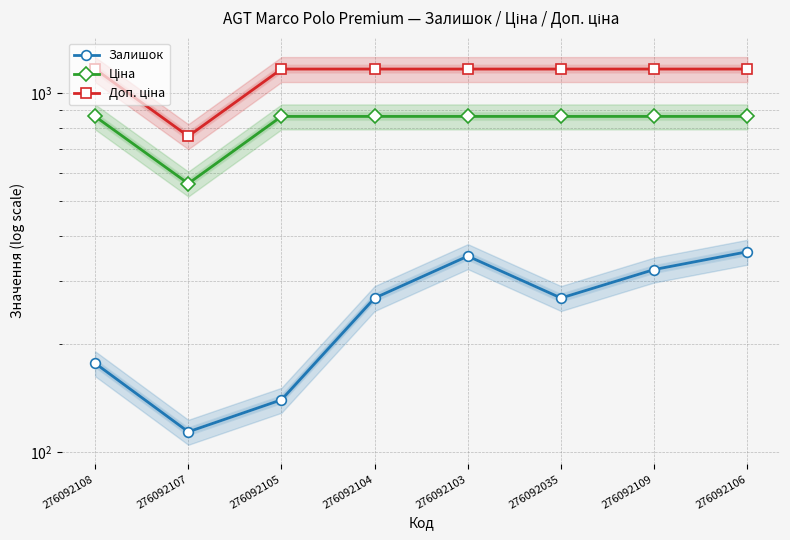

Reading right to left, extract all data points from this chart.

Залишок: 362.0	323.0	269.0	352.0	269.0	140.0	114.0	177.0
Ціна: 862.8	862.8	862.8	862.8	862.8	862.8	560.8	862.8
Доп. ціна: 1169.2	1169.2	1169.2	1169.2	1169.2	1169.2	760.0	1169.2